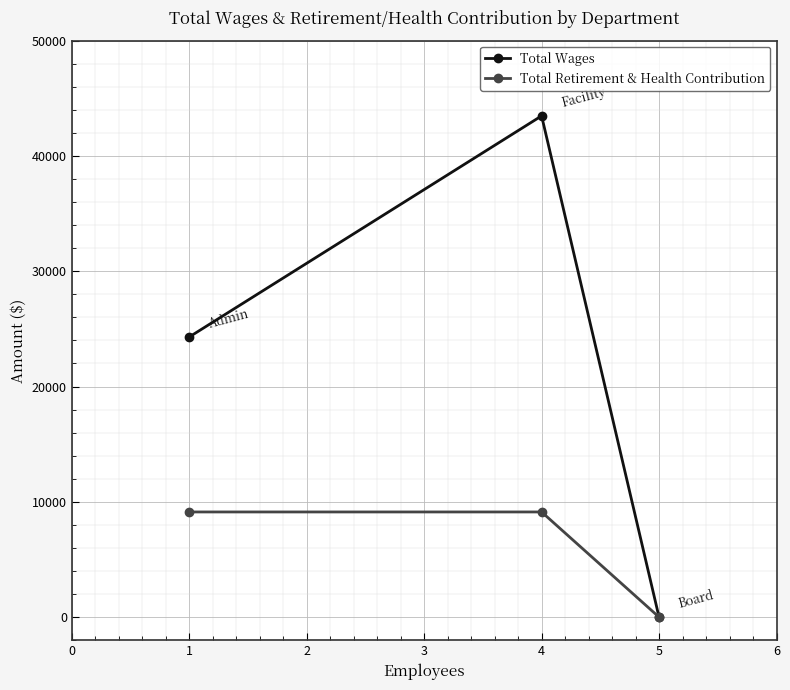

What is the value of the Total Retirement & Health Contribution point at the 2nd from the left?

9123